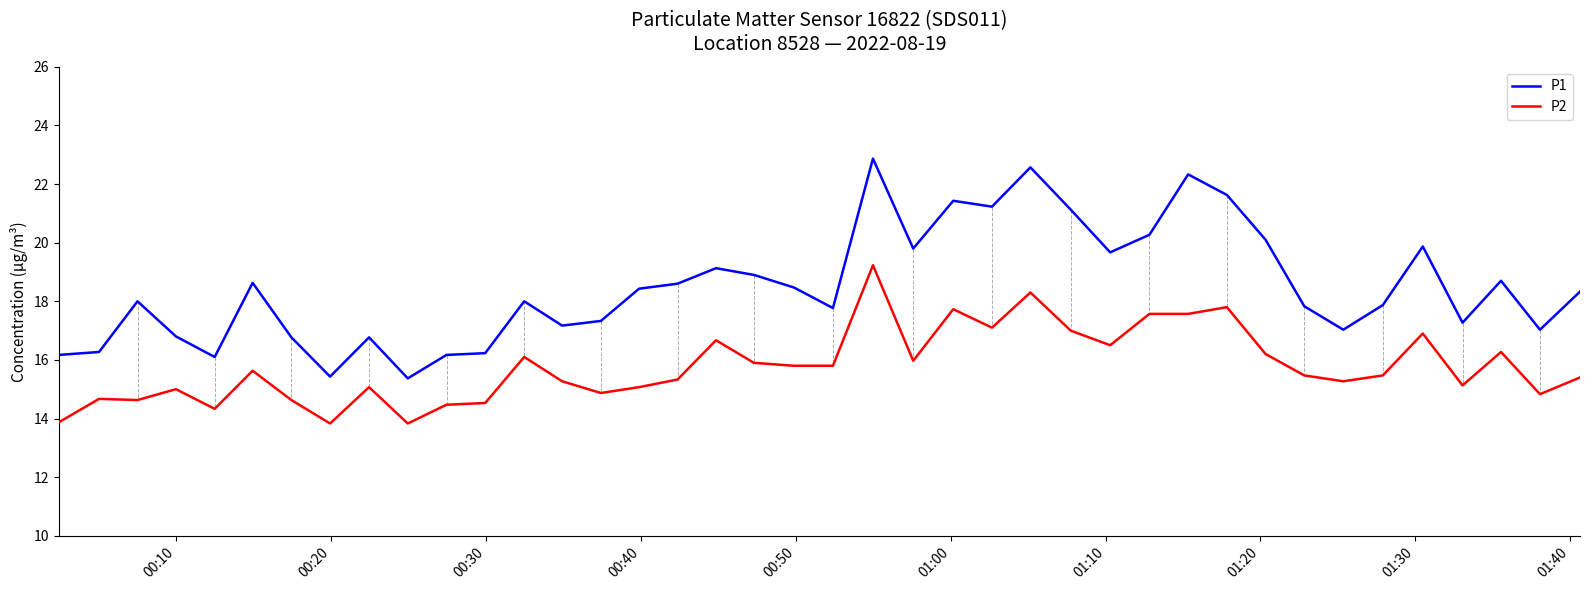

What is the smallest value displayed?

13.8